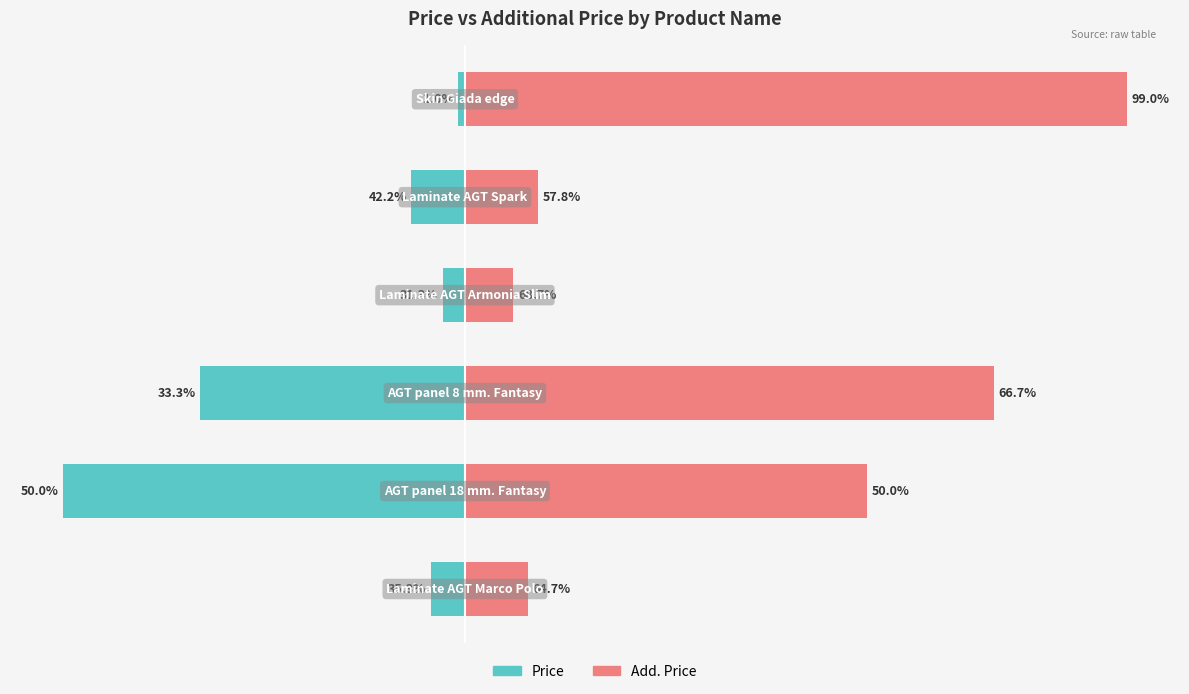

Reading left to right, what are all the values shown in this chart?

Price: -589.9	-6925.7	-4561.9	-380.4	-923.4	-114.1
Add. Price: 1081.7	6925.7	9123.7	835.0	1263.2	11410.0